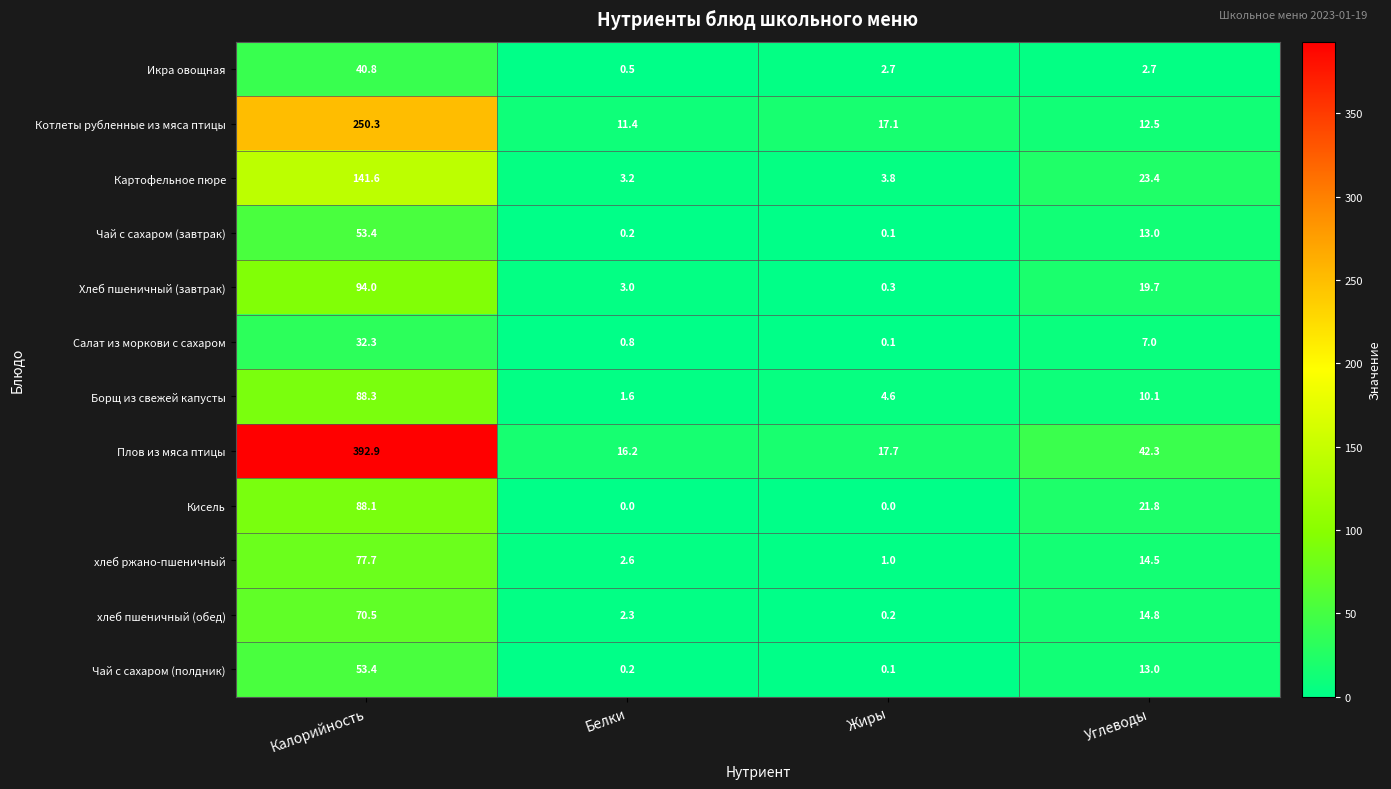

What is the total value across all series at Жиры?

47.7